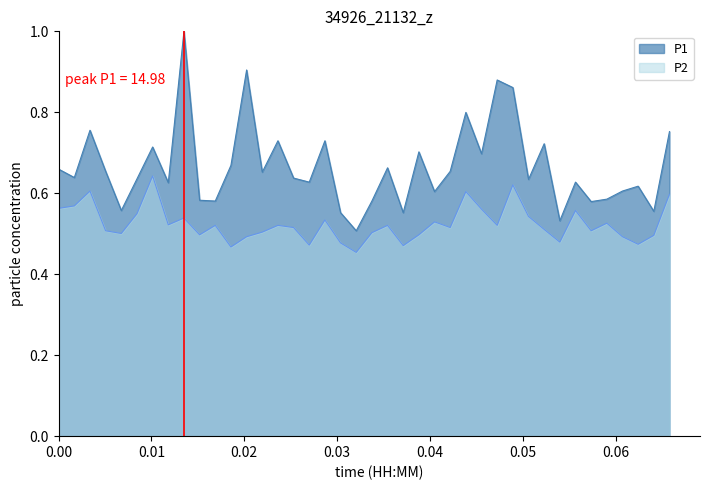

In P2, how many points are lower than both neighbors (excluding endpoints)?

12